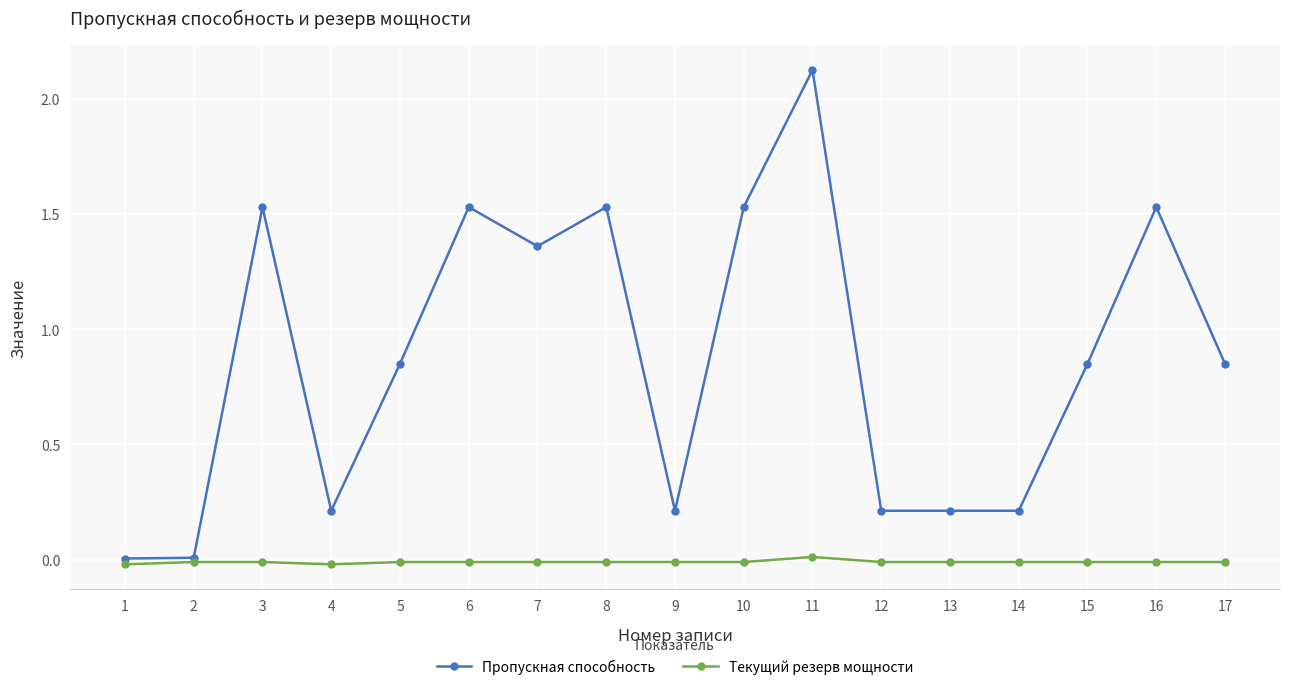

Rank the series by their maximum value, from highest to lowest.

Пропускная способность, Текущий резерв мощности